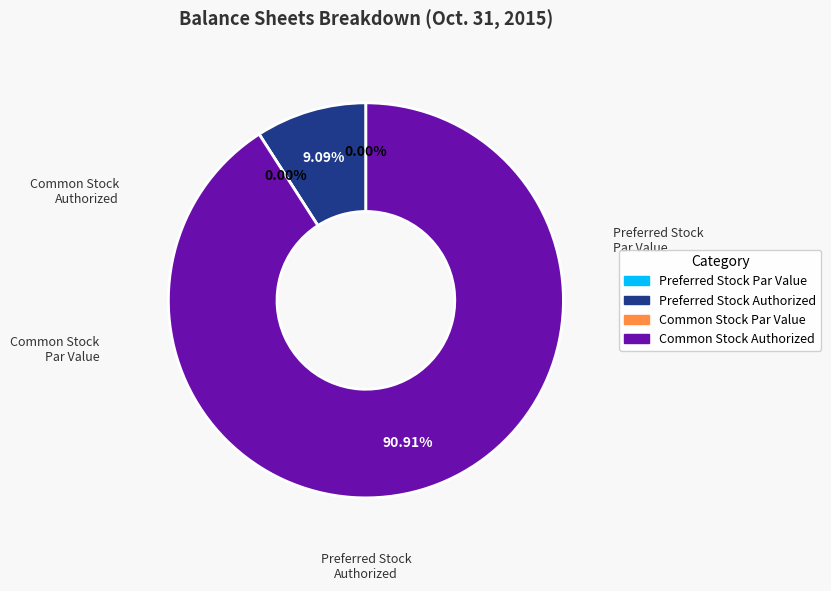

What percentage is NOT represented by Preferred Stock Par Value?

100.0%